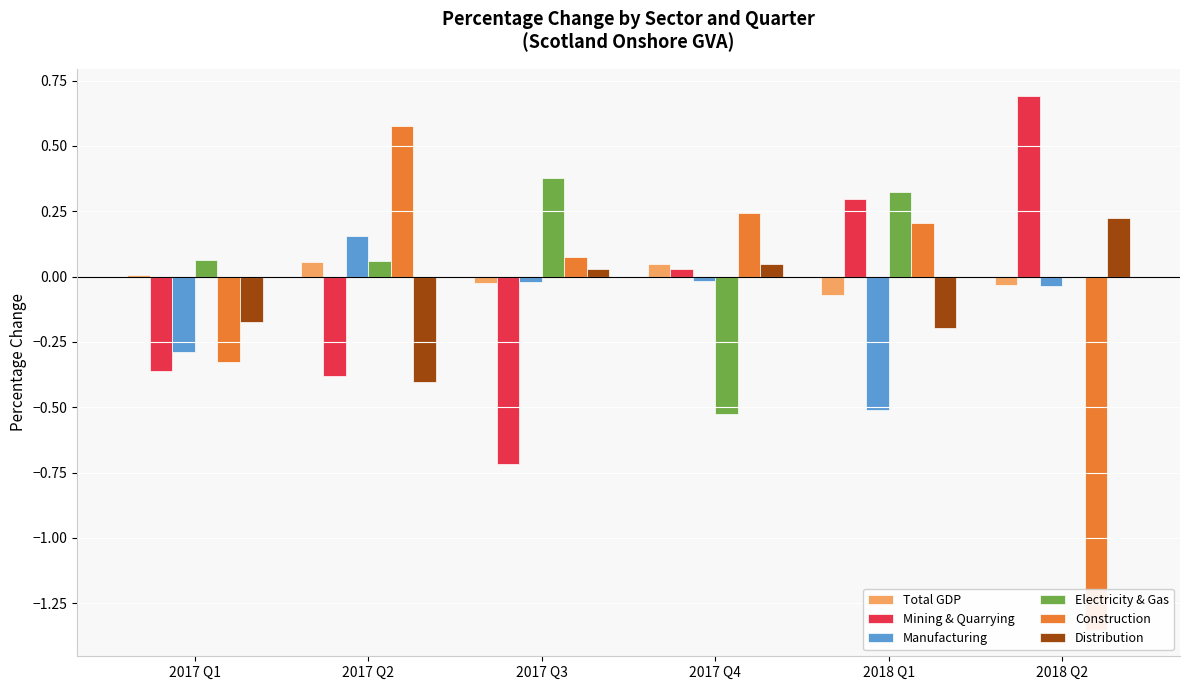

What is the label of the 1st bar from the left?

2017 Q1